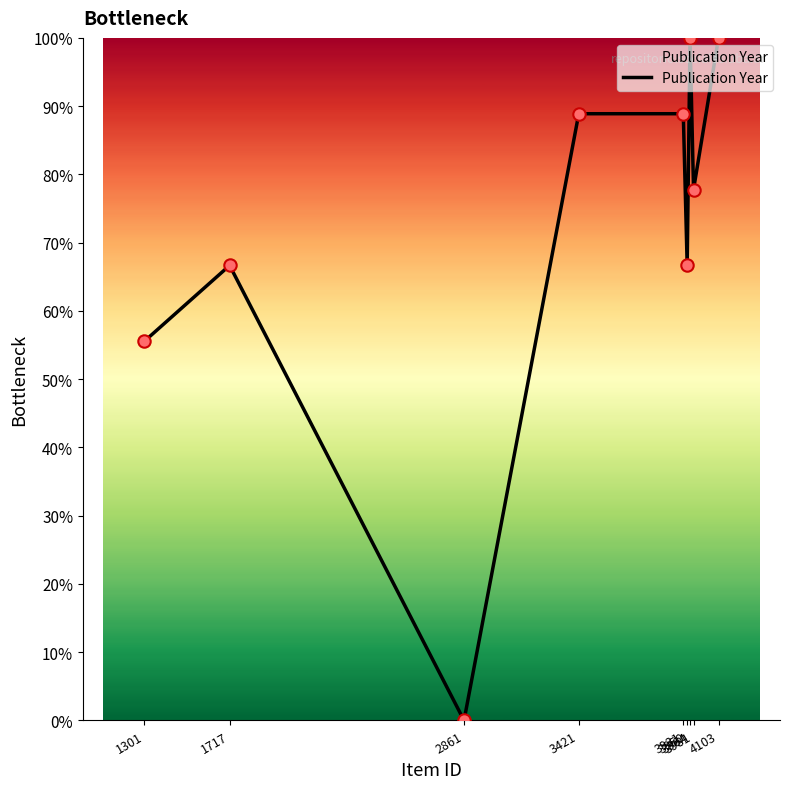

What is the change in value from 3931 to 3950?

-22.2